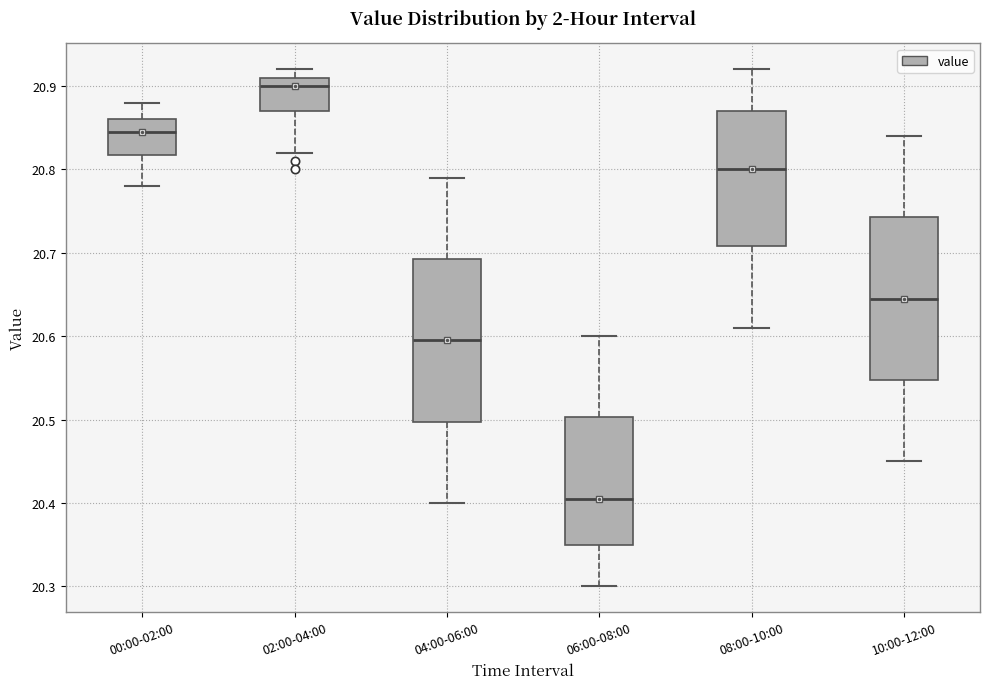

Reading left to right, transcribe this box plot: for each box, give where its median line is, the range the box spans, and where its two whiskers end, as read against the y-axis. The values are not printed on the chart, so give them approximately, as read against the axis.

00:00-02:00: median 20.85, box 20.82 to 20.86, whiskers 20.78 to 20.88
02:00-04:00: median 20.90, box 20.87 to 20.91, whiskers 20.82 to 20.92
04:00-06:00: median 20.60, box 20.50 to 20.69, whiskers 20.40 to 20.79
06:00-08:00: median 20.41, box 20.35 to 20.50, whiskers 20.30 to 20.60
08:00-10:00: median 20.80, box 20.71 to 20.87, whiskers 20.61 to 20.92
10:00-12:00: median 20.65, box 20.55 to 20.74, whiskers 20.45 to 20.84